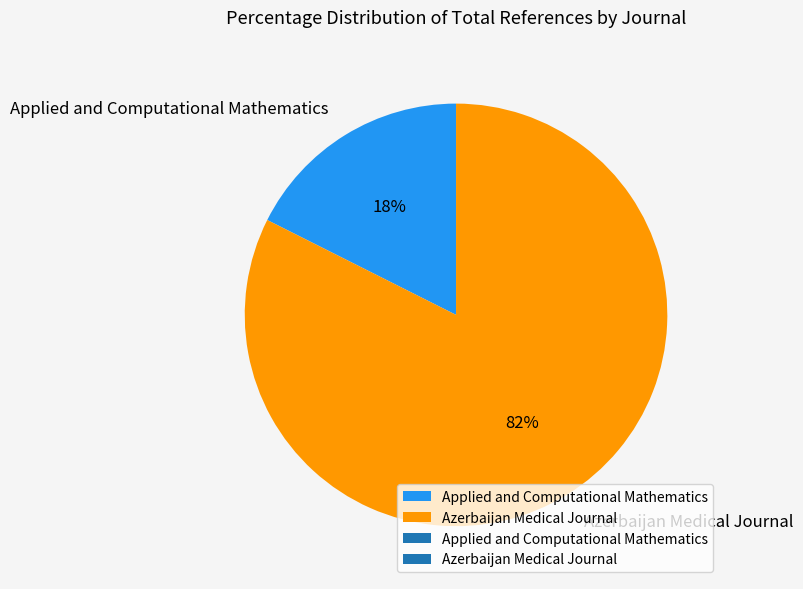

How many segments does this pie chart have?

2